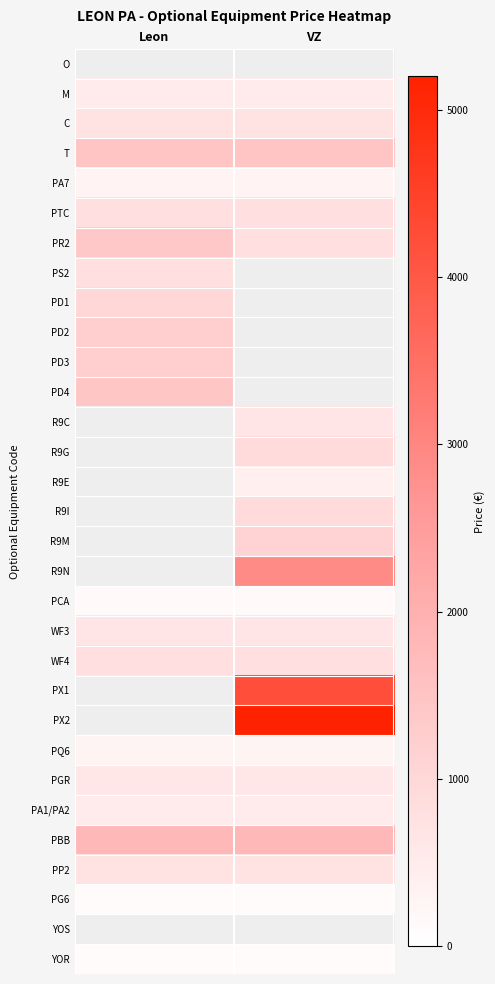

Which has a higher value, Leon or VZ?

VZ